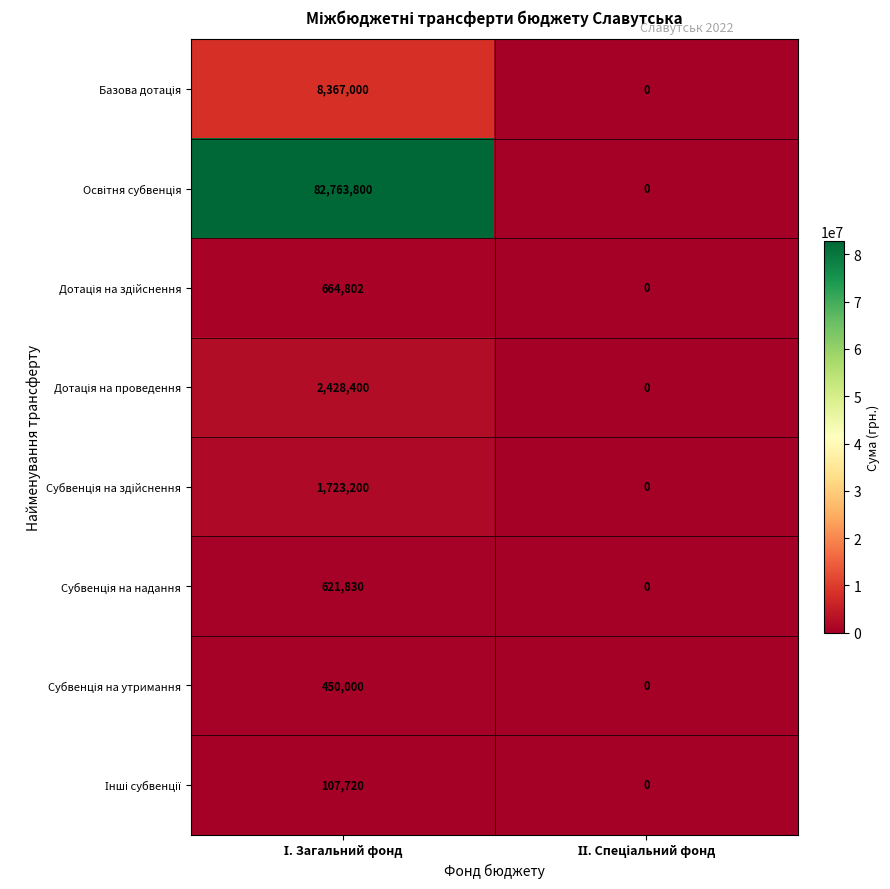

List the series in order of their peak value, highest first.

Освітня субвенція, Базова дотація, Дотація на проведення, Субвенція на здійснення, Дотація на здійснення, Субвенція на надання, Субвенція на утримання, Інші субвенції